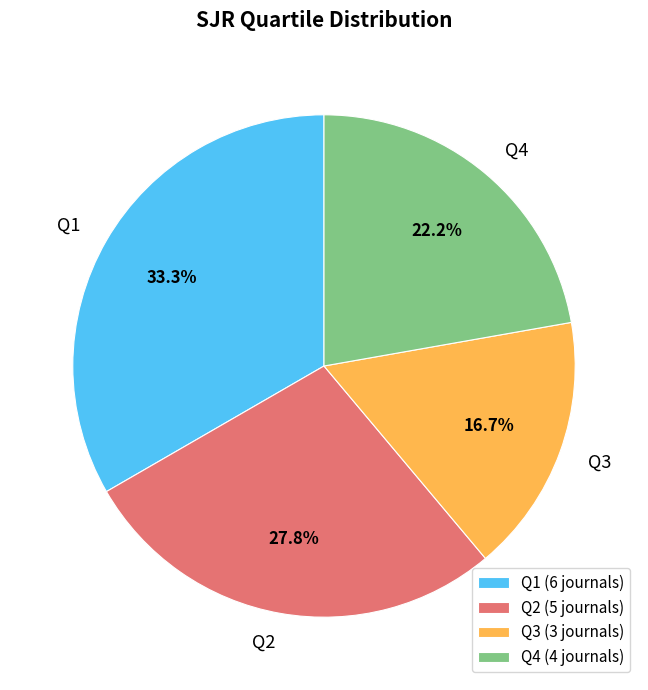

Which has a higher value, Q2 or Q1?

Q1